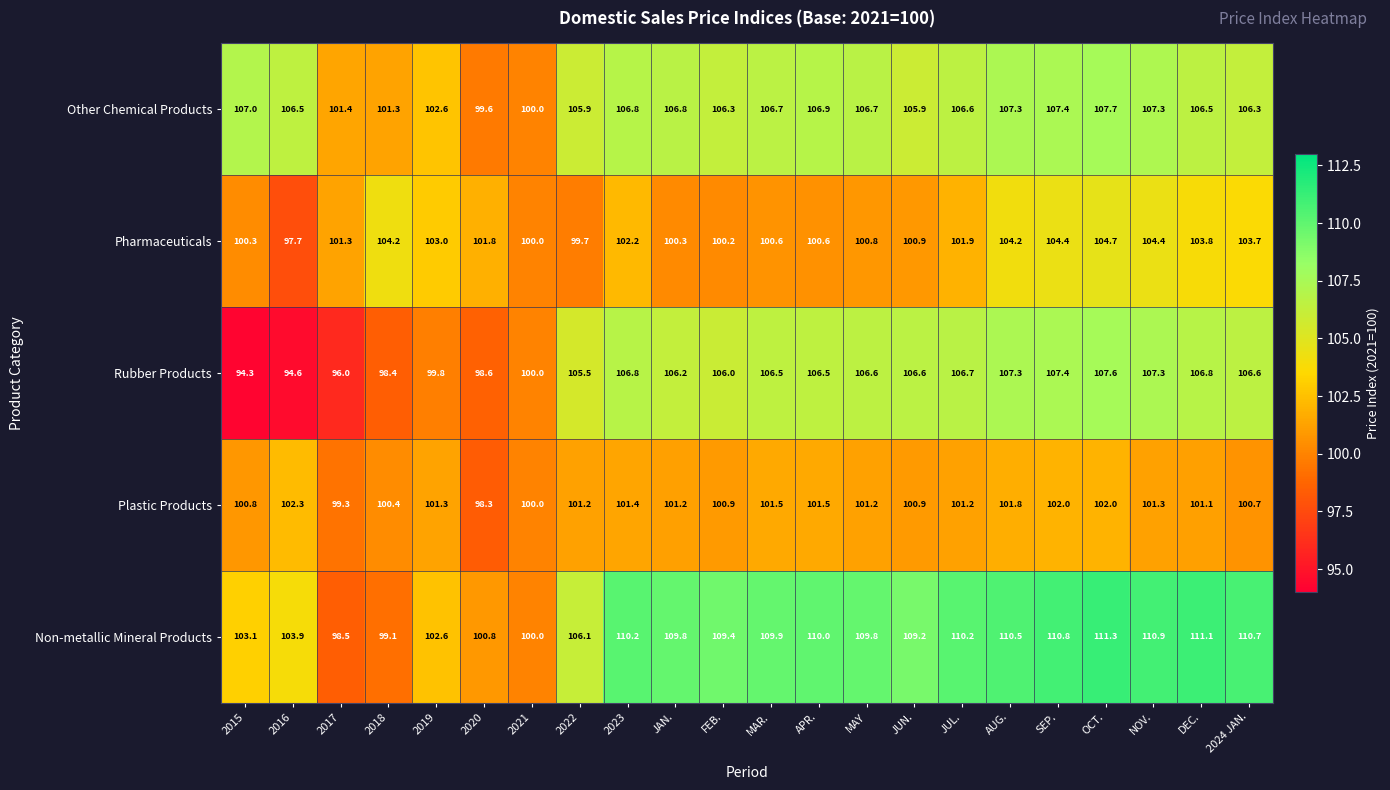

Where is Non-metallic Mineral Products nearest to the value 104?

2016